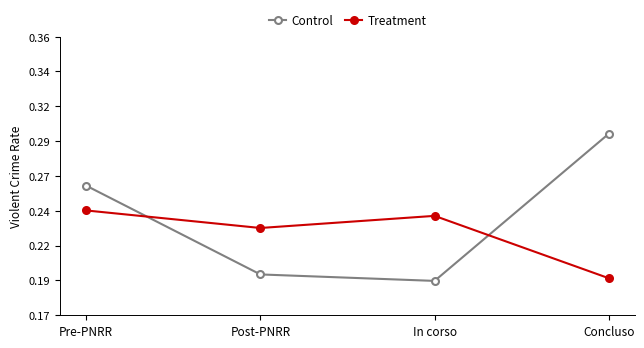

What are all the series names shown in the legend?

Control, Treatment